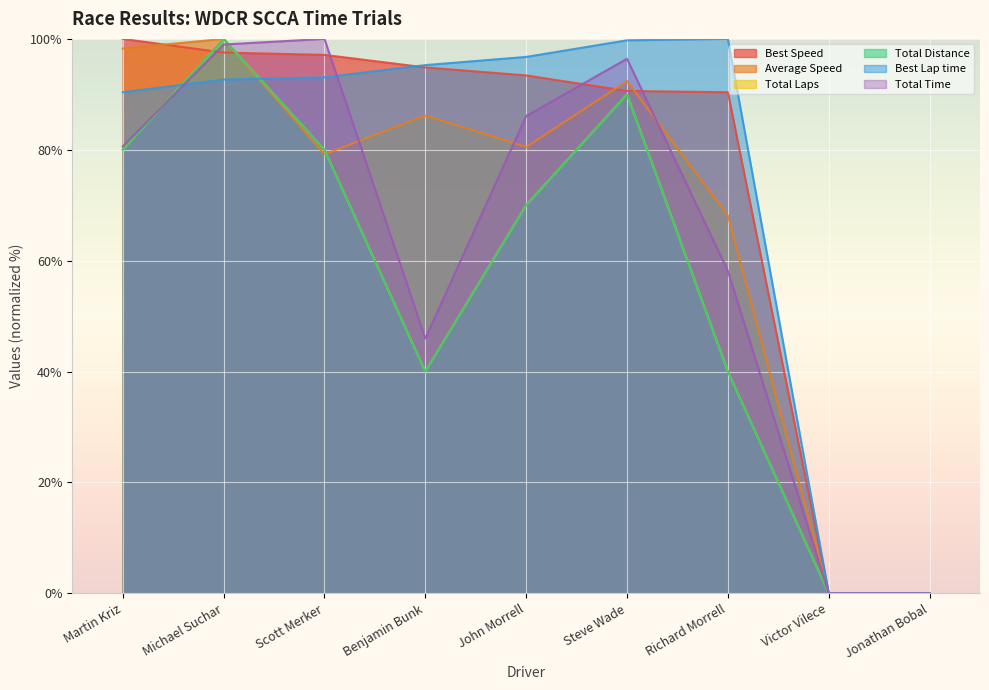

Where is Total Laps nearest to the value 50?

Benjamin Bunk